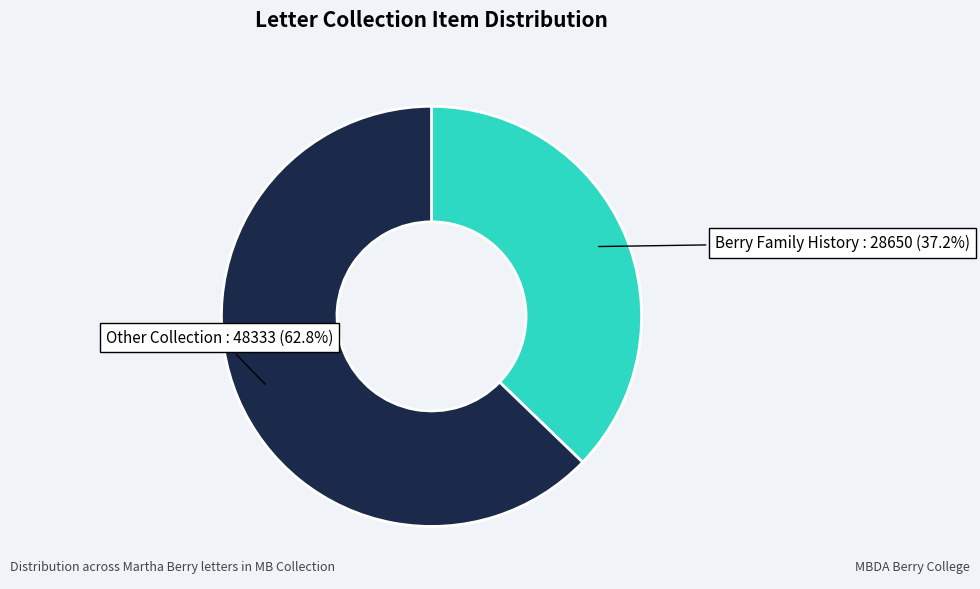

Approximately how many times larger is the value at Other Collection compared to Berry Family History?

1.7